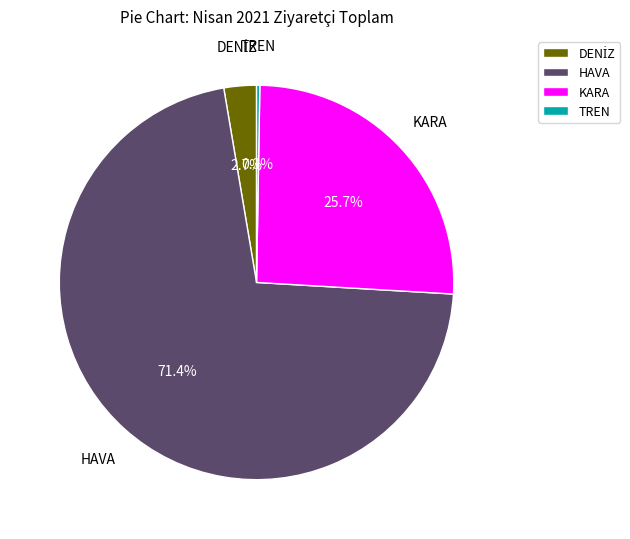

What is the largest slice in the pie chart?

HAVA